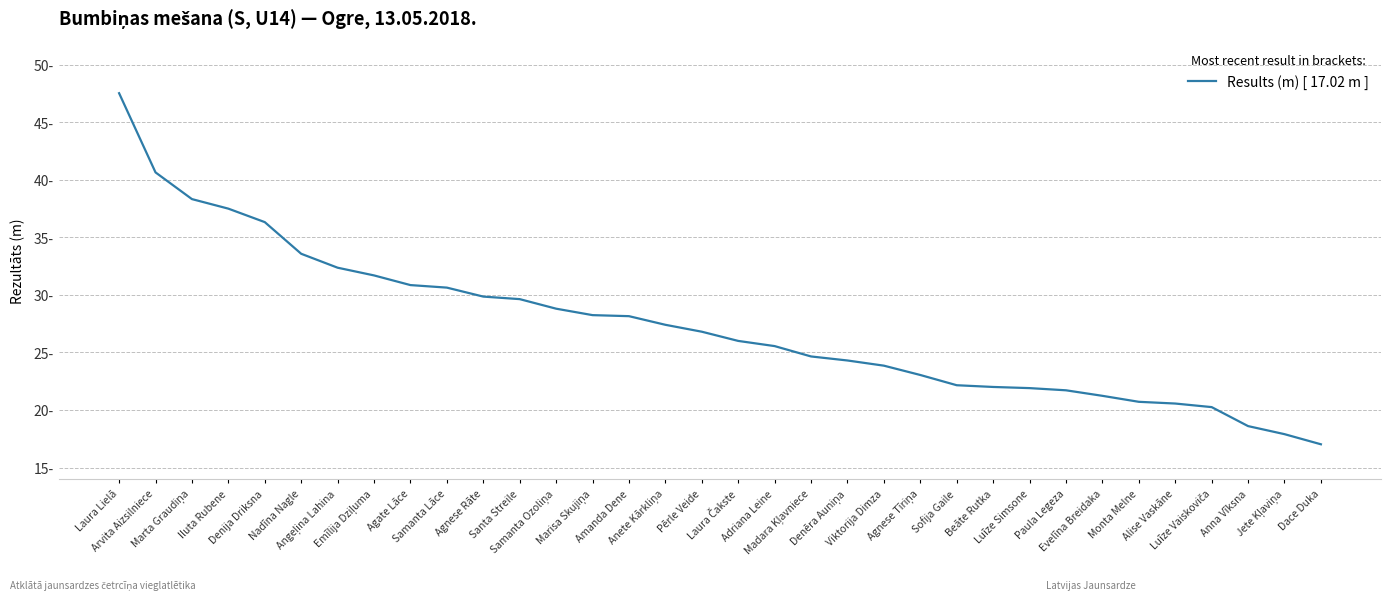

Is this an area chart (filled region under the line)?

No